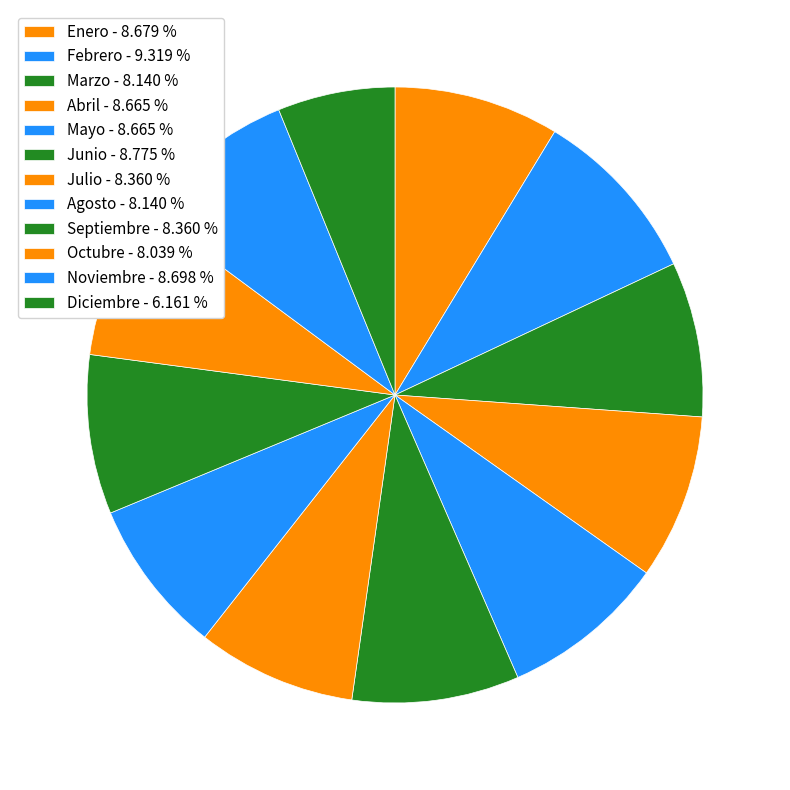

How many segments does this pie chart have?

12